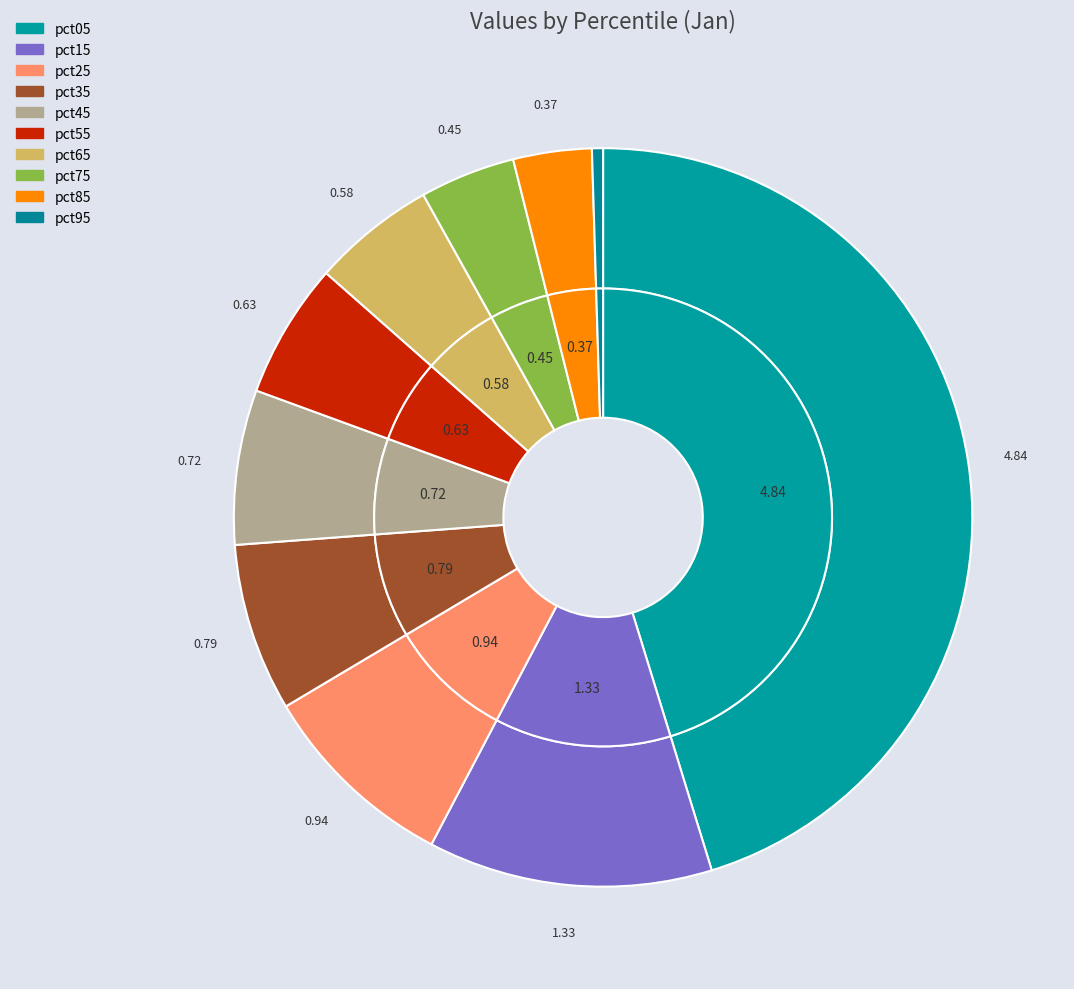

Rank the categories by value from lowest to highest.

pct95, pct85, pct75, pct65, pct55, pct45, pct35, pct25, pct15, pct05